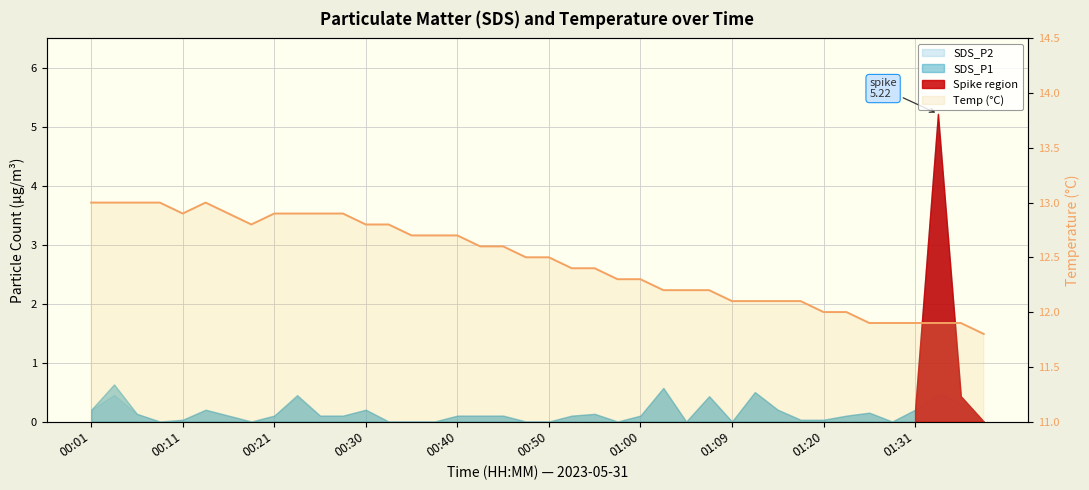

What is the value of the 26th point from the left?

12.2